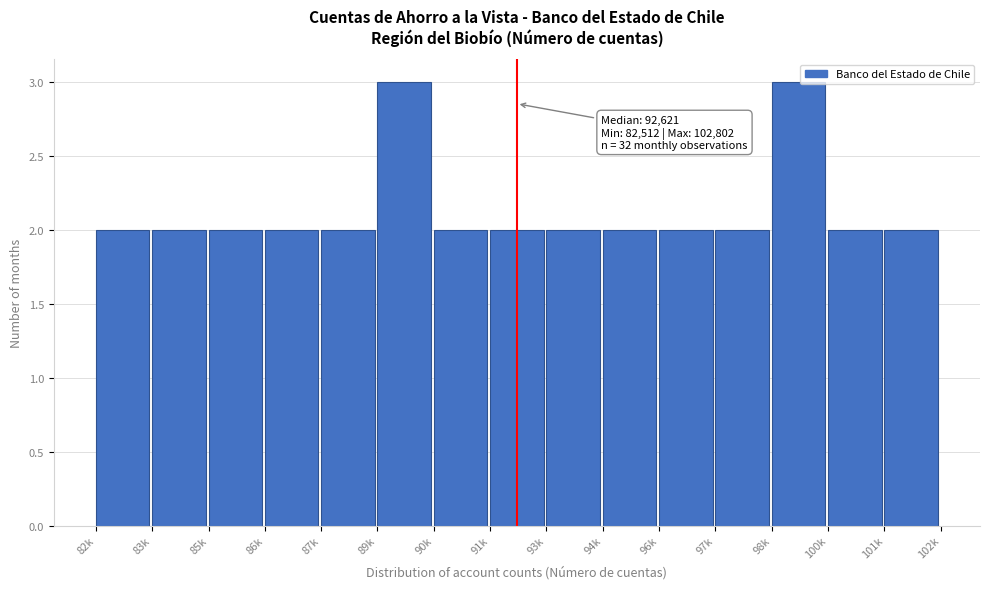

Reading left to right, extract all data points from this chart.

2	2	2	2	2	3	2	2	2	2	2	2	3	2	2